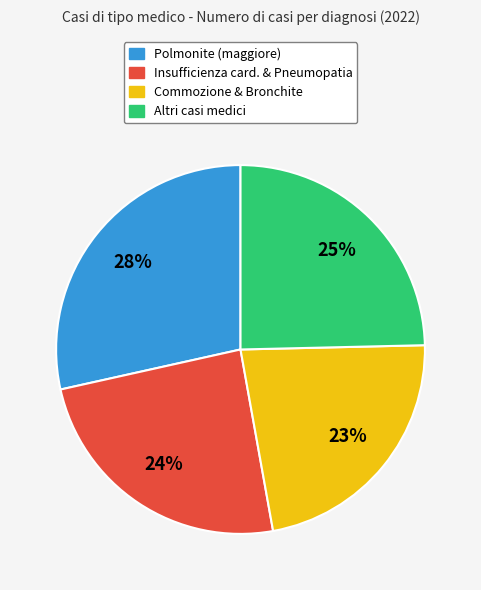

Does Insufficienza card. & Pneumopatia represent more than half of the total?

No